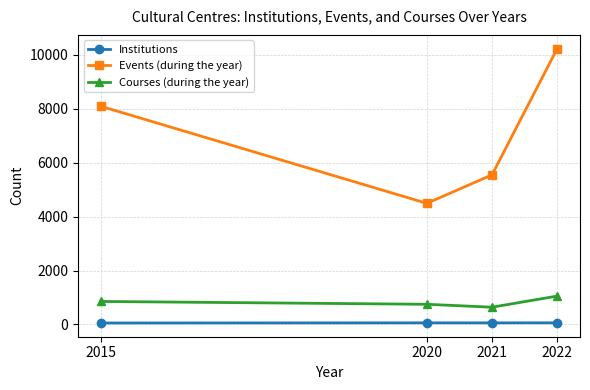

Between 2021 and 2022, which series saw the biggest shift?

Events (during the year)